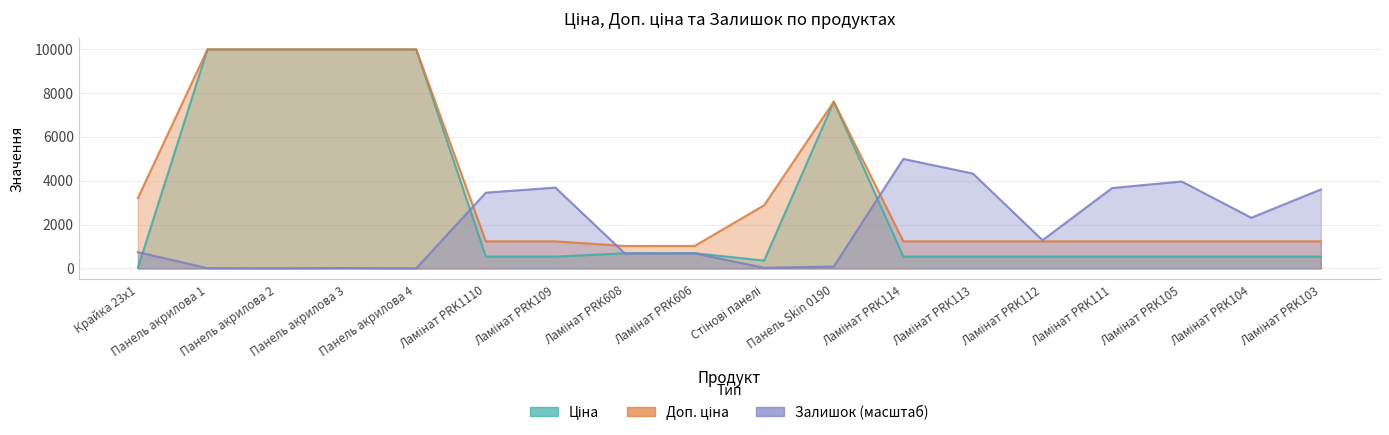

What is the sum of all Доп. ціна values?

66748.0